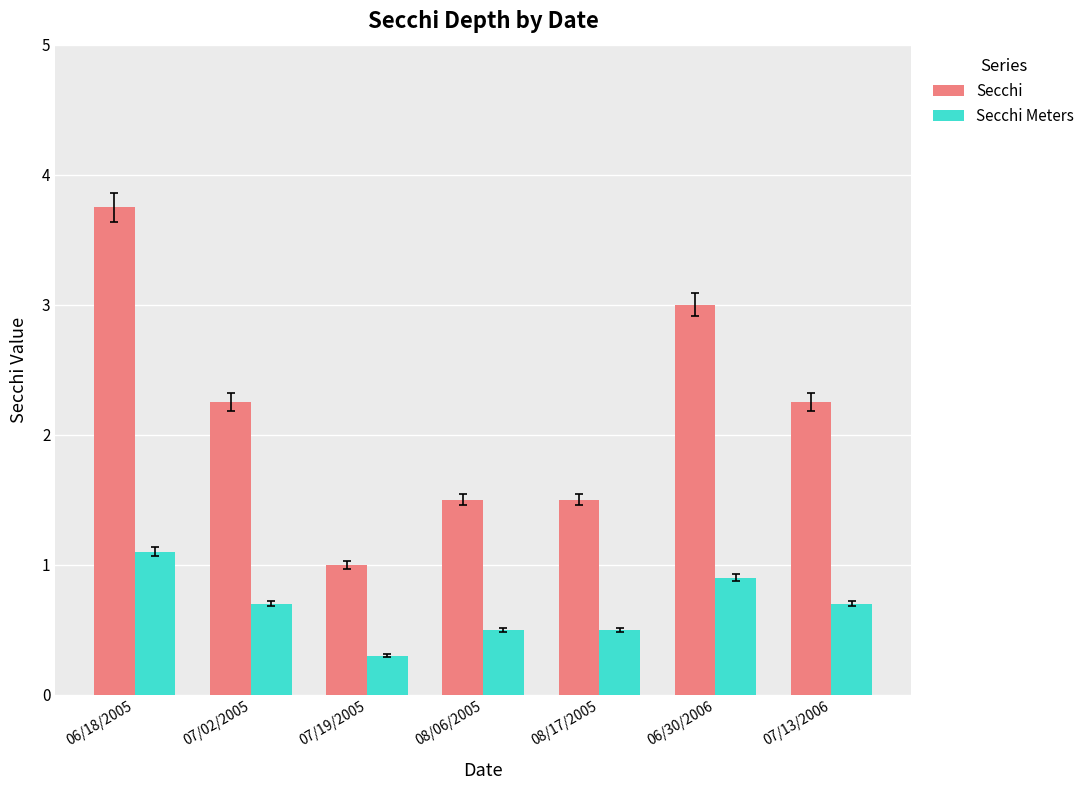

What is the minimum value for Secchi?

1.0